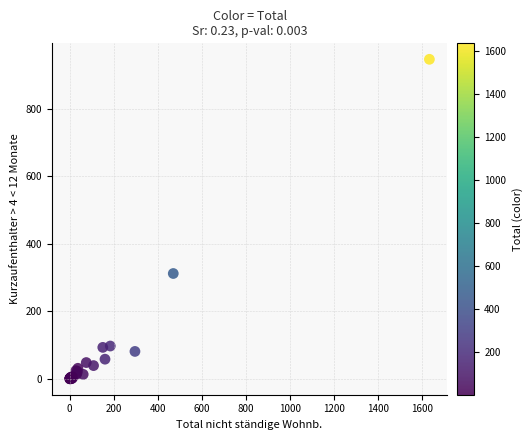

What Y value in the scatter plot is closest to 473?

312